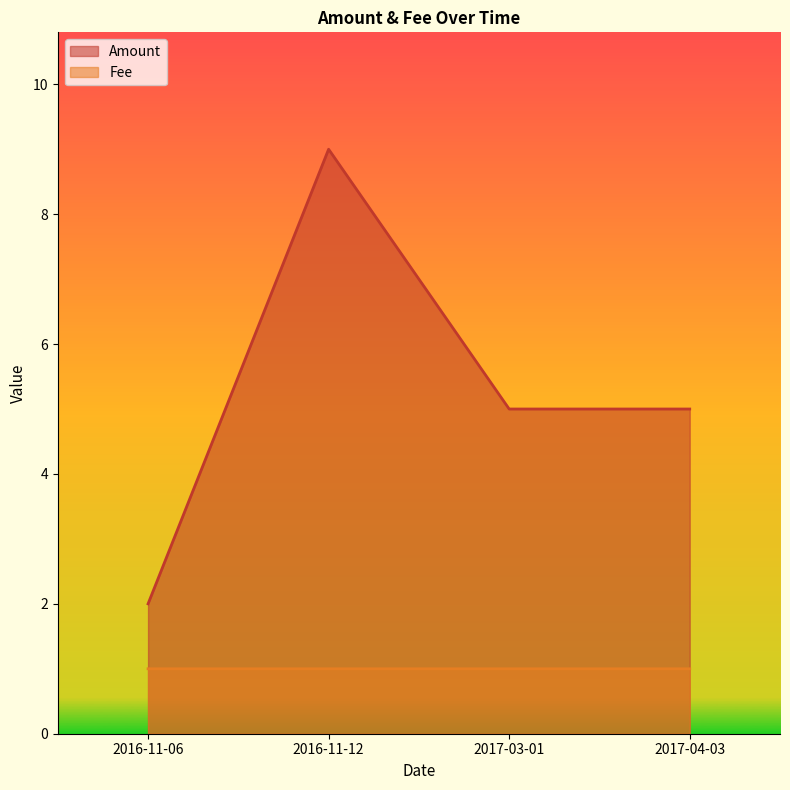

The value of Fee at 2017-03-01 is 1.0. True or false?

True